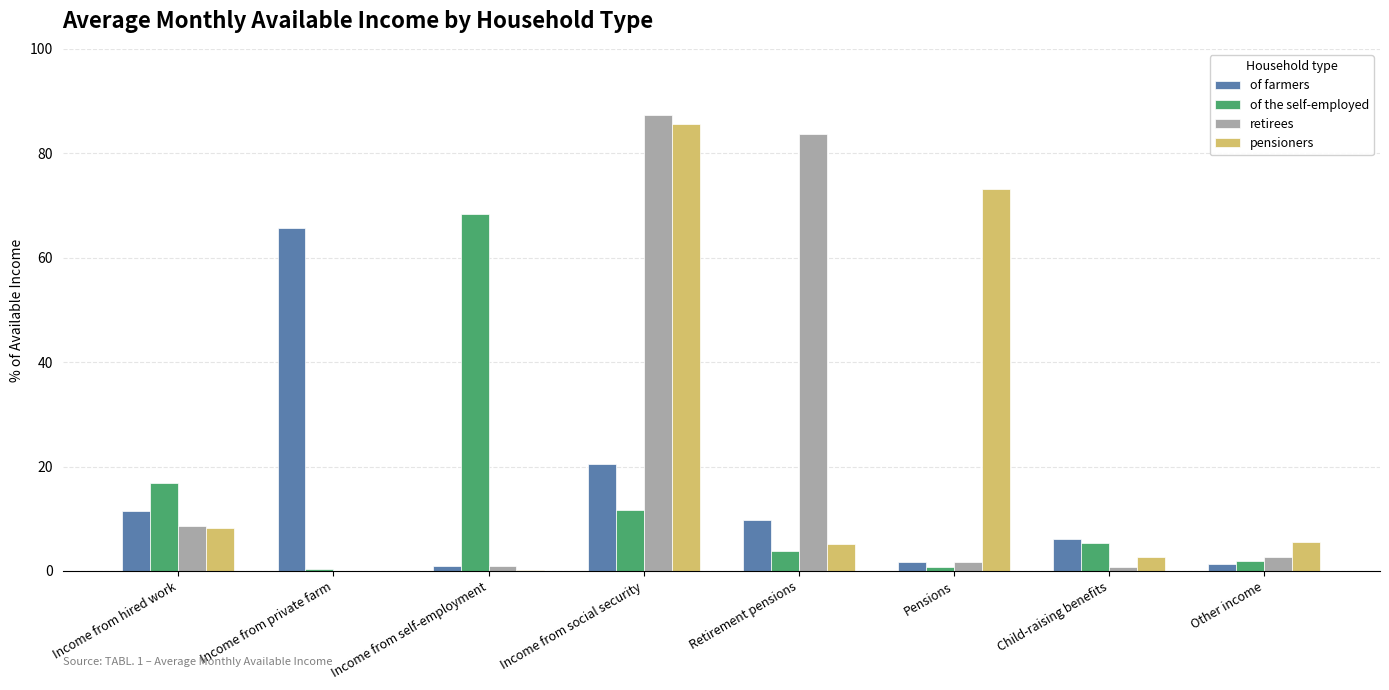

What is the approximate value of of the self-employed at Income from social security?

11.7